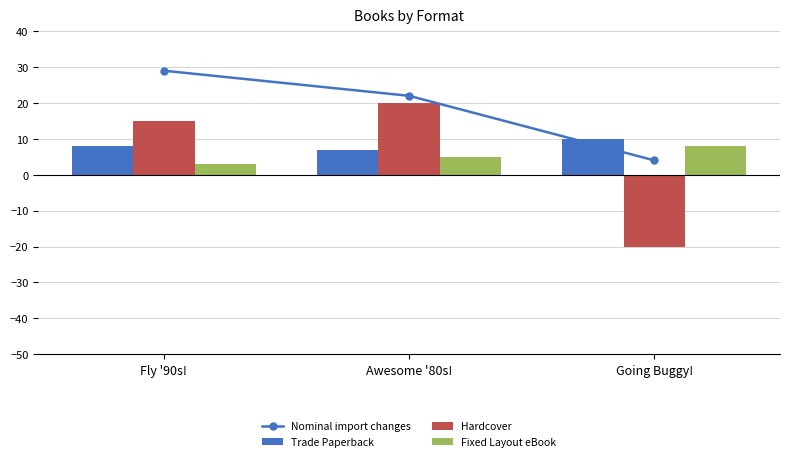

Reading left to right, what are all the values shown in this chart?

Nominal import changes: Fly '90s!=29	Awesome '80s!=22	Going Buggy!=4
Trade Paperback: Fly '90s!=8	Awesome '80s!=7	Going Buggy!=10
Hardcover: Fly '90s!=15	Awesome '80s!=20	Going Buggy!=-20
Fixed Layout eBook: Fly '90s!=3	Awesome '80s!=5	Going Buggy!=8